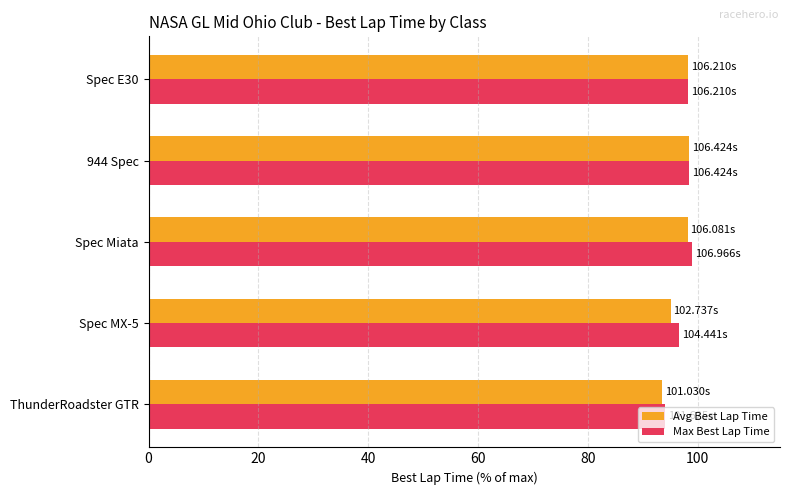

Which category has the lowest value in the Max Best Lap Time series?

ThunderRoadster GTR